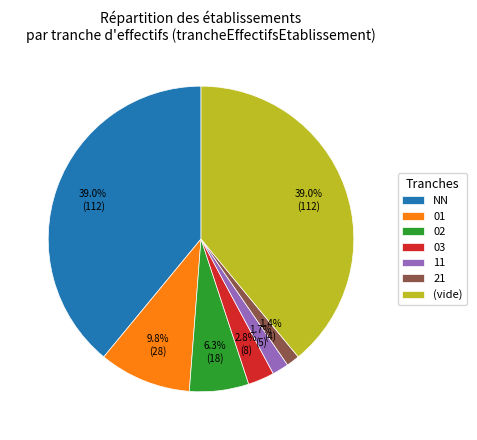

What is the ratio of the value at 01 to the value at 21?

7.0